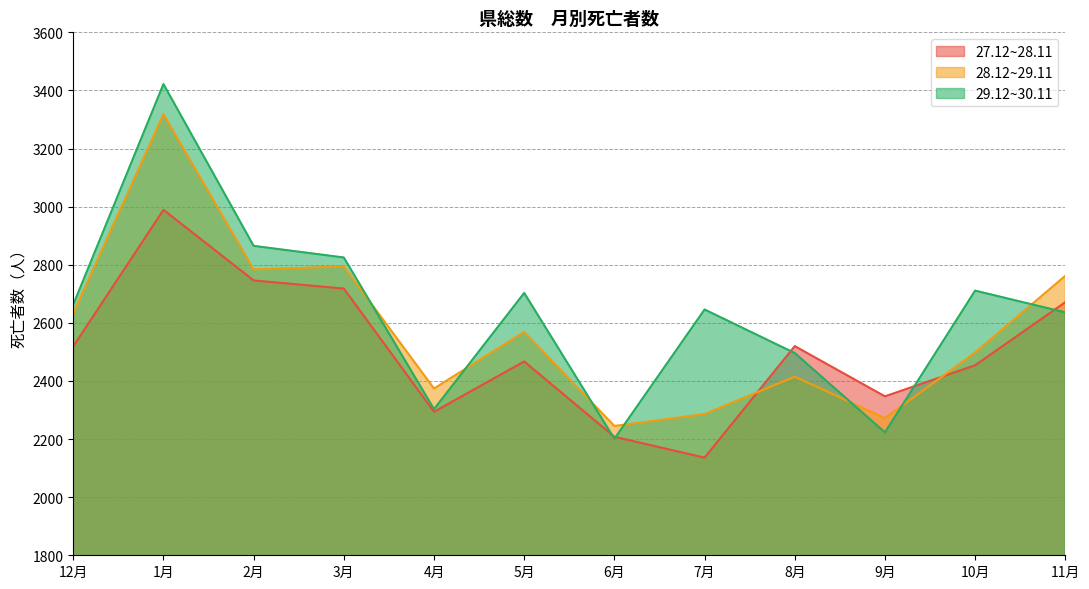

How many intersections are there between 29.12~30.11 and 27.12~28.11?

5